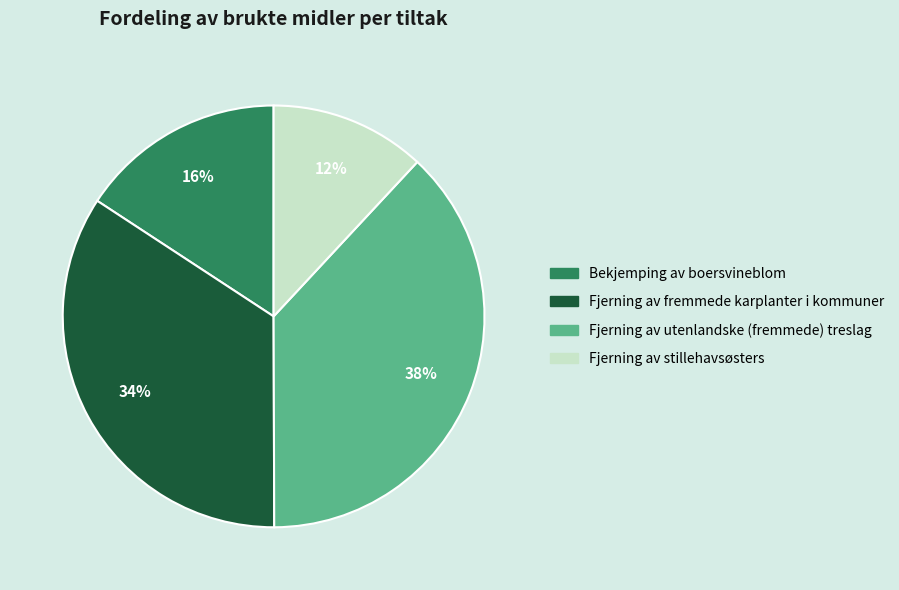

To the nearest percent, what portion does Fjerning av utenlandske (fremmede) treslag represent?

38%